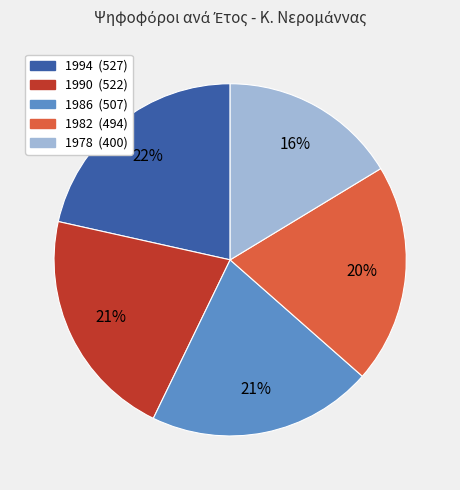

To the nearest percent, what is the average slice percentage?

20%